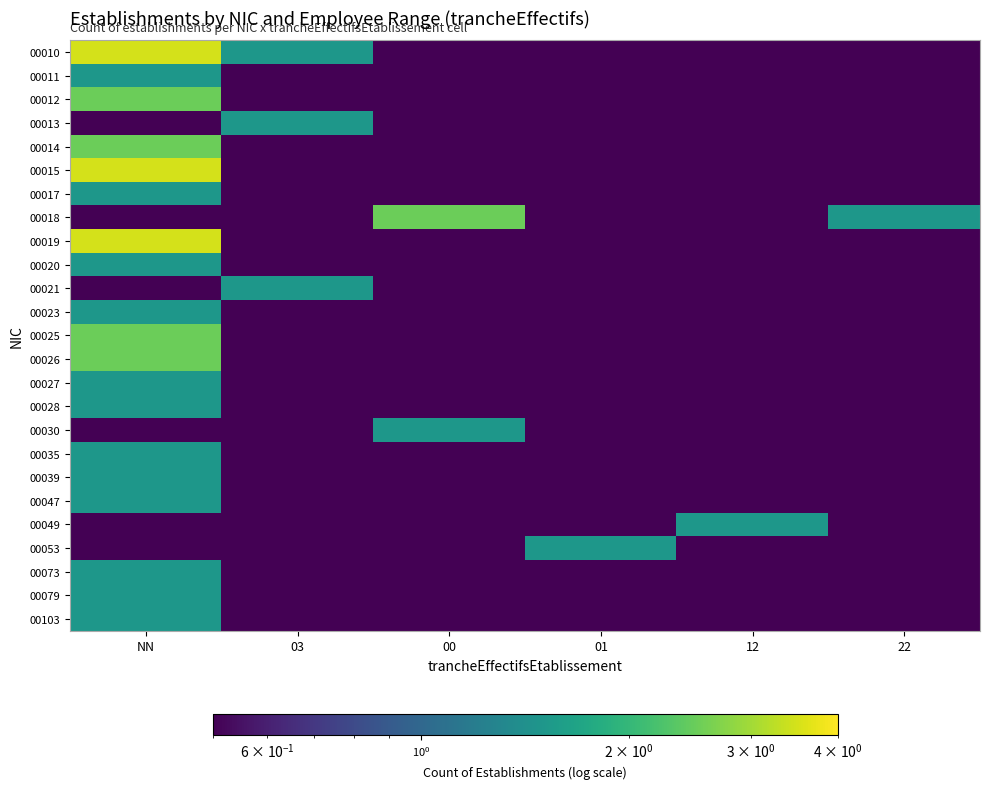

Which series changed the most between 00 and 12?

00018